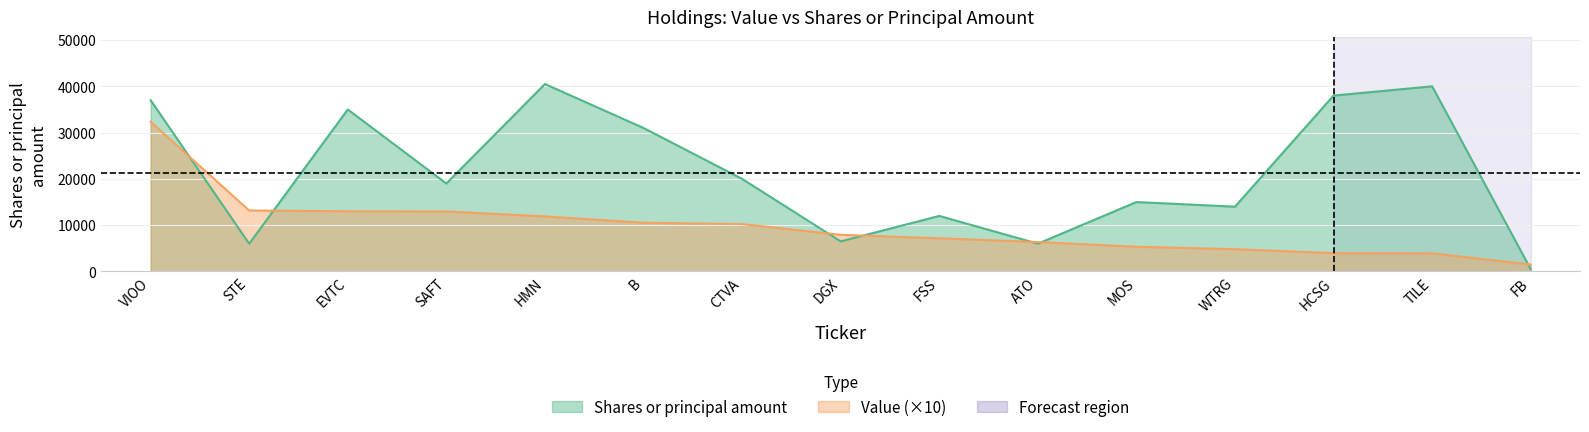

Which category has the lowest value in the Shares or principal amount series?

FB